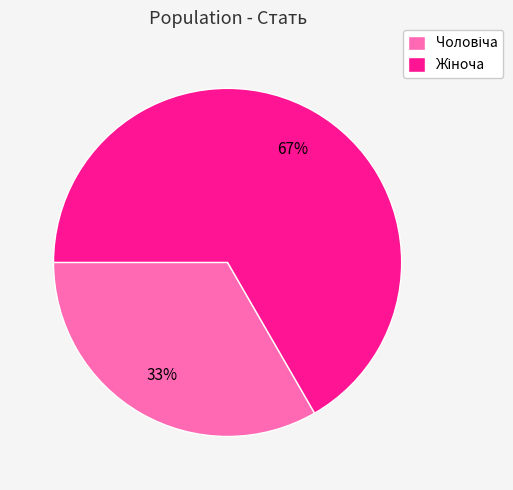

Does any single category account for the majority?

Yes